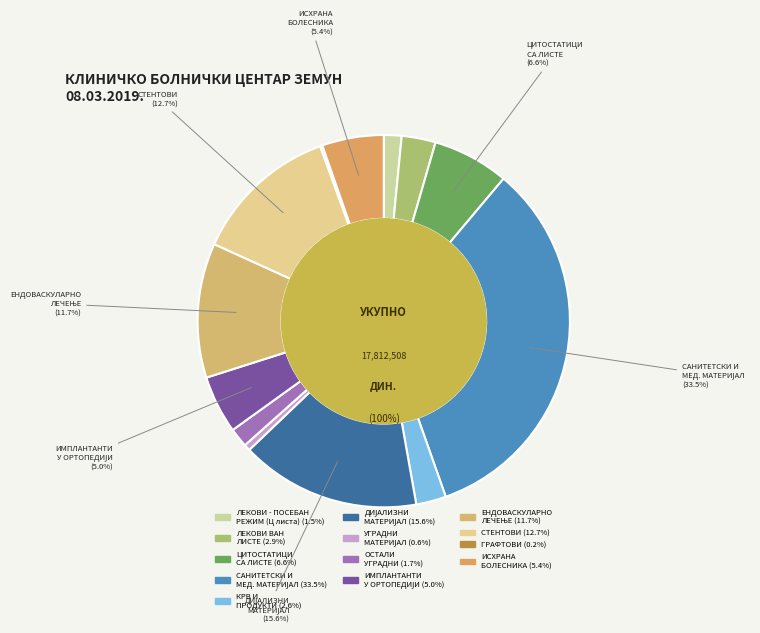

Which slice is the smallest?

ГРАФТОВИ